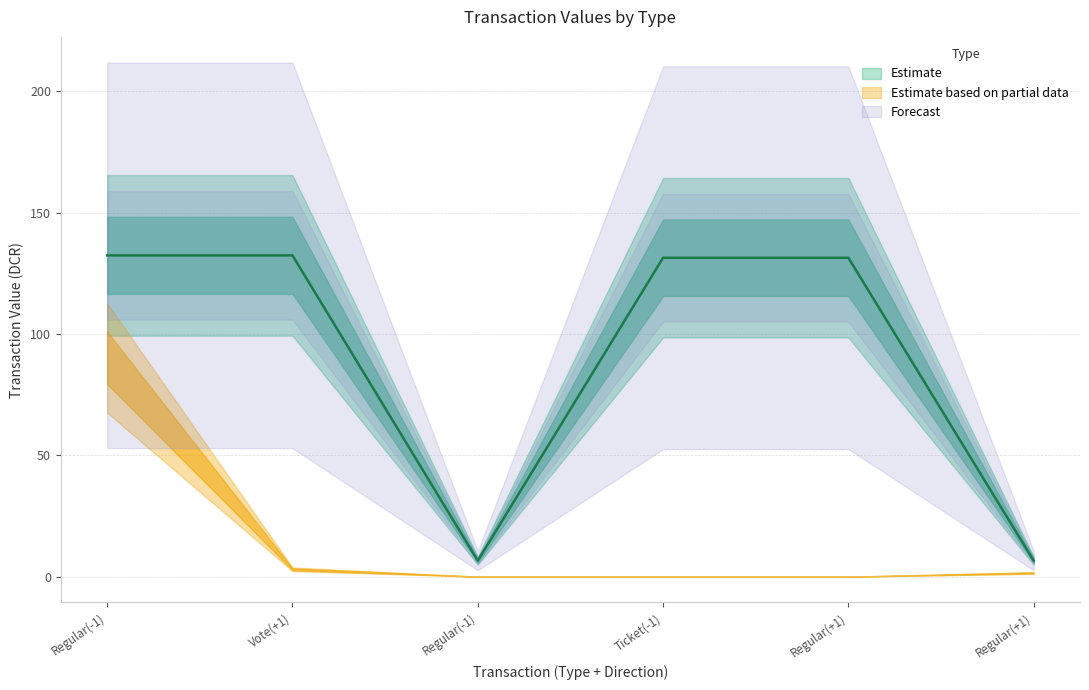

True or false: value has a value of 6.6 at Regular(-1).

True